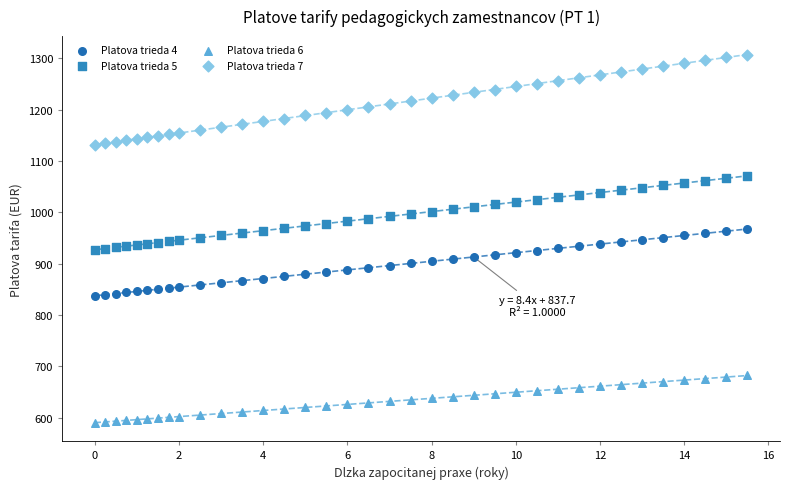

Across all data points, what is the range of X values (max minus min)?

15.5